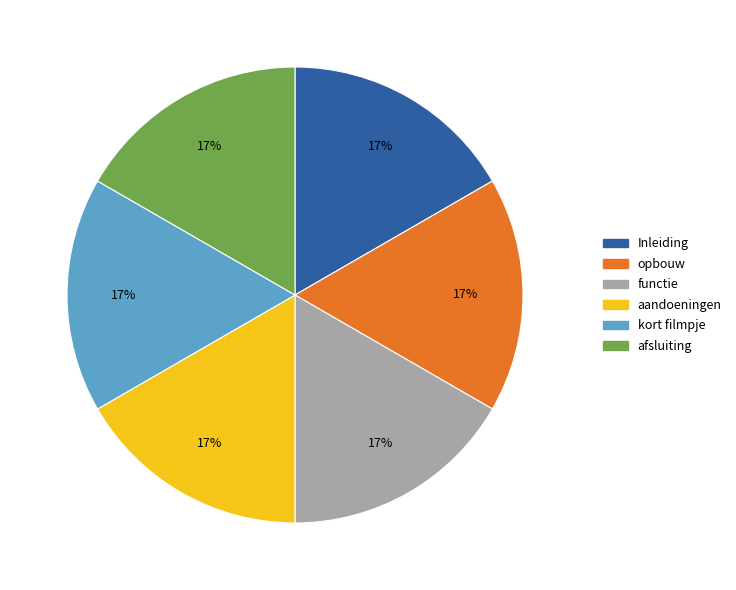

To the nearest percent, what percentage of the pie is functie?

17%